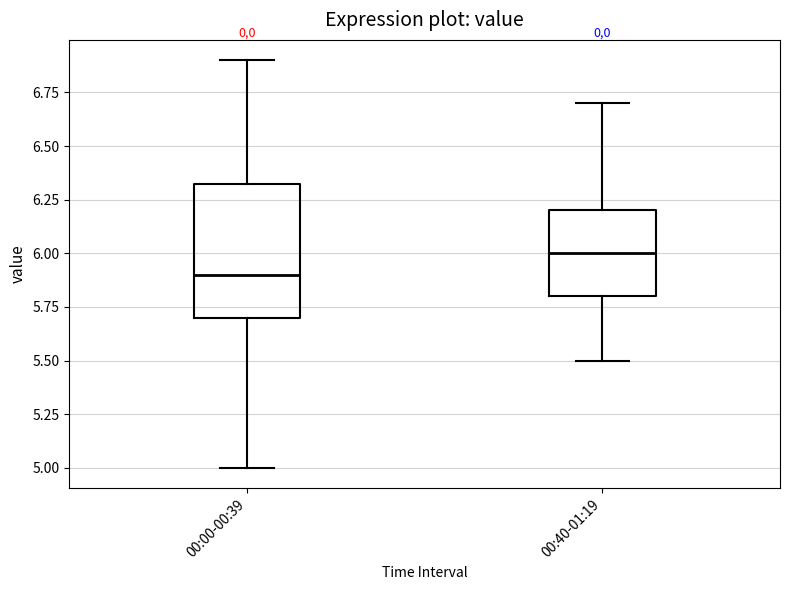

Which box is the tallest, from its lower edge to its upper edge?

00:00-00:39